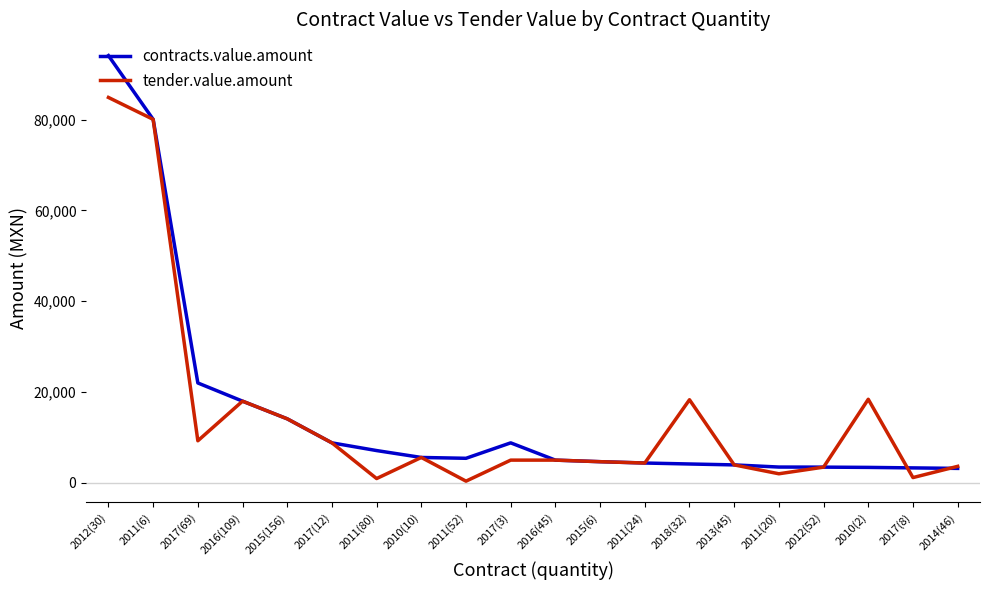

What position from the right is 2011(20)?

5